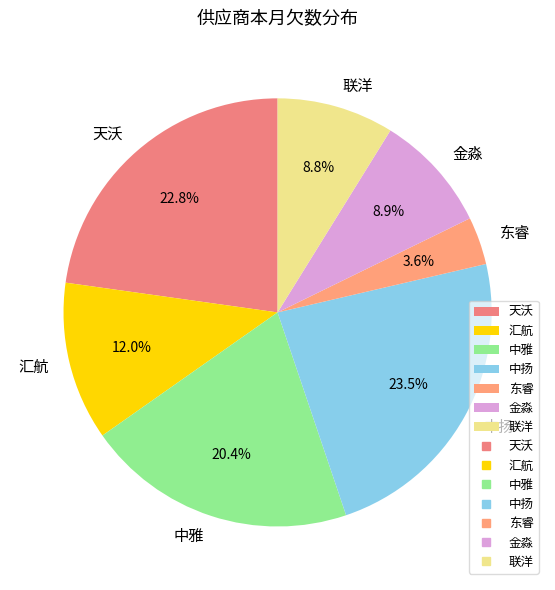

Which slice is the largest?

中扬